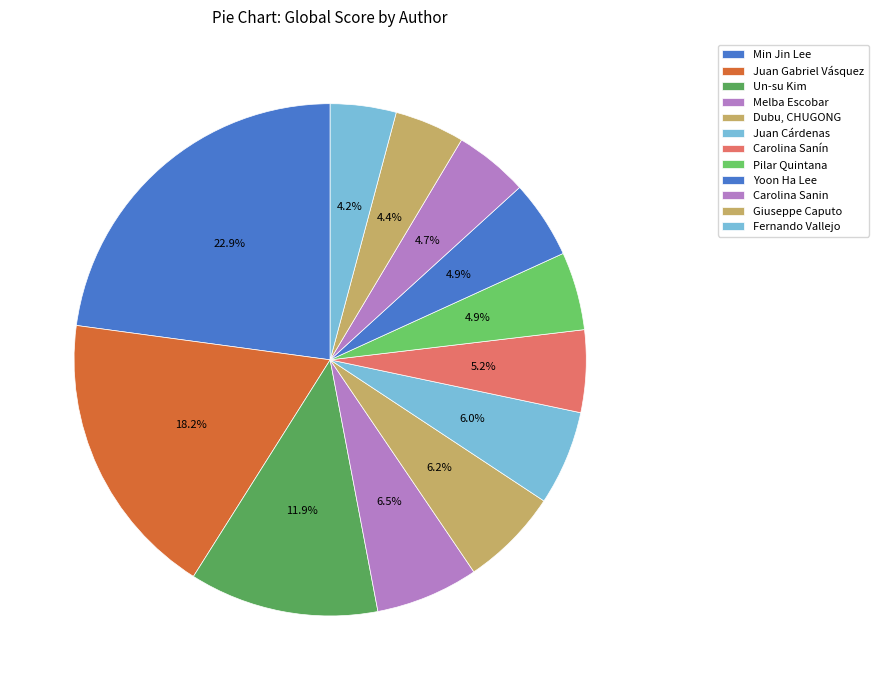

Count the number of slices in the pie.

12